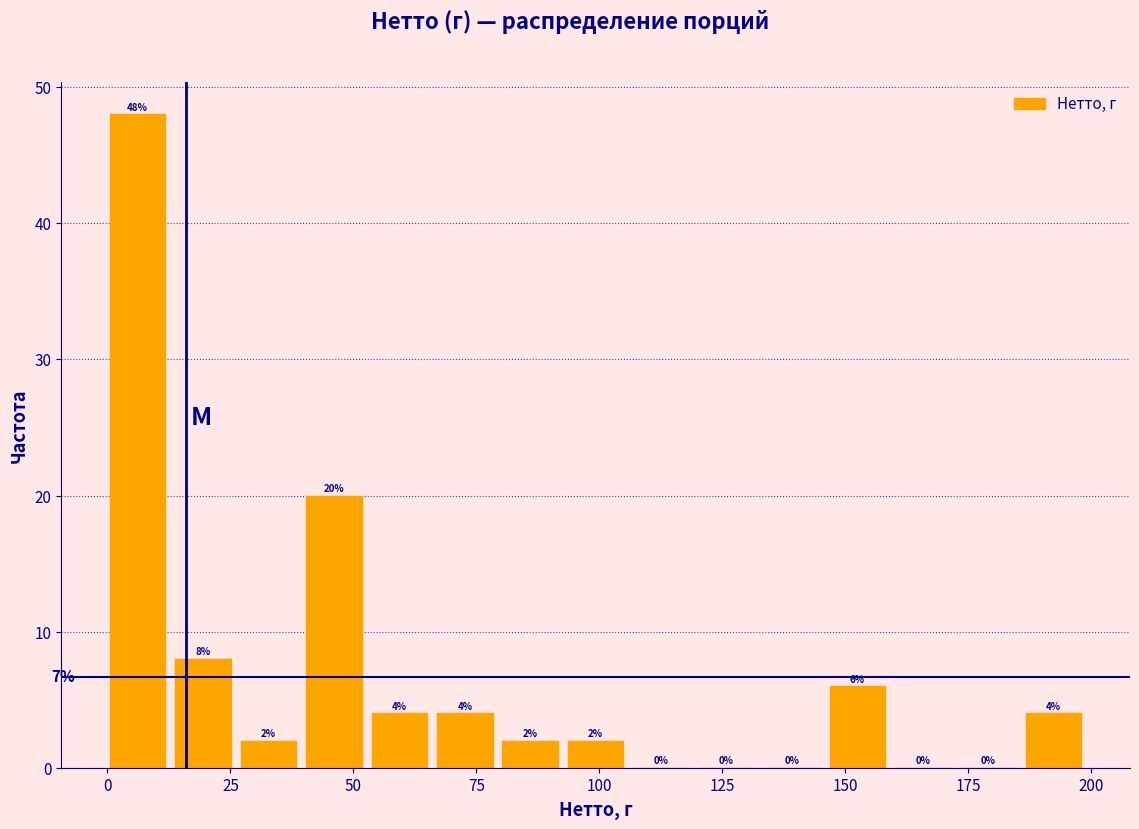

Around what value on the x-axis is the tallest bar? Give the approximate position of its centre, as read against the axis.

5